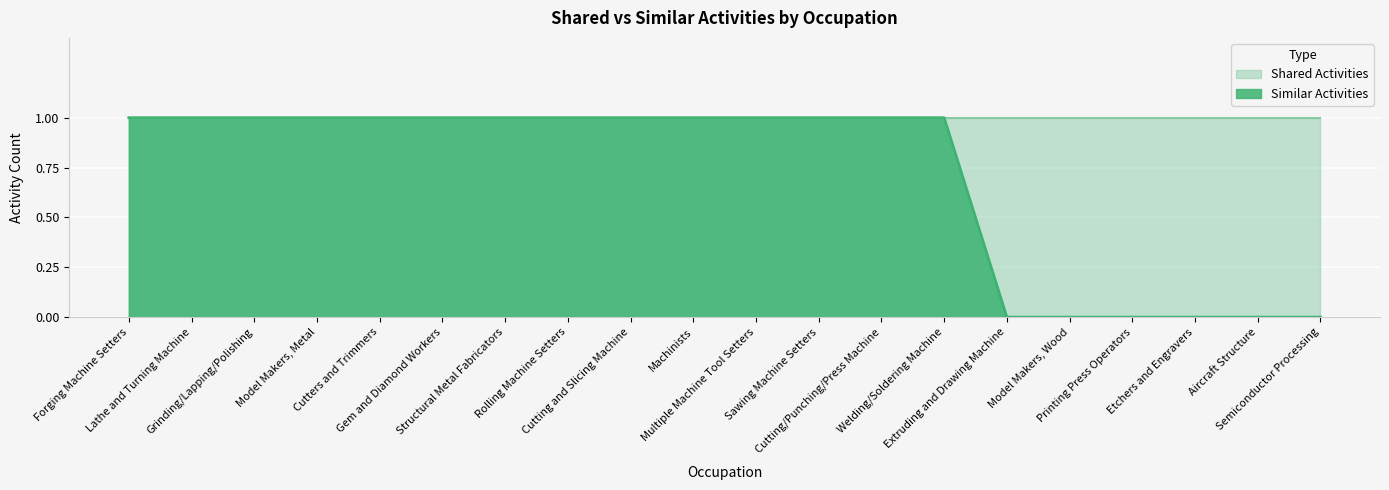

Rank the categories by value from highest to lowest.

Forging Machine Setters, Lathe and Turning Machine, Grinding/Lapping/Polishing, Model Makers, Metal, Cutters and Trimmers, Gem and Diamond Workers, Structural Metal Fabricators, Rolling Machine Setters, Cutting and Slicing Machine, Machinists, Multiple Machine Tool Setters, Sawing Machine Setters, Cutting/Punching/Press Machine, Welding/Soldering Machine, Extruding and Drawing Machine, Model Makers, Wood, Printing Press Operators, Etchers and Engravers, Aircraft Structure, Semiconductor Processing